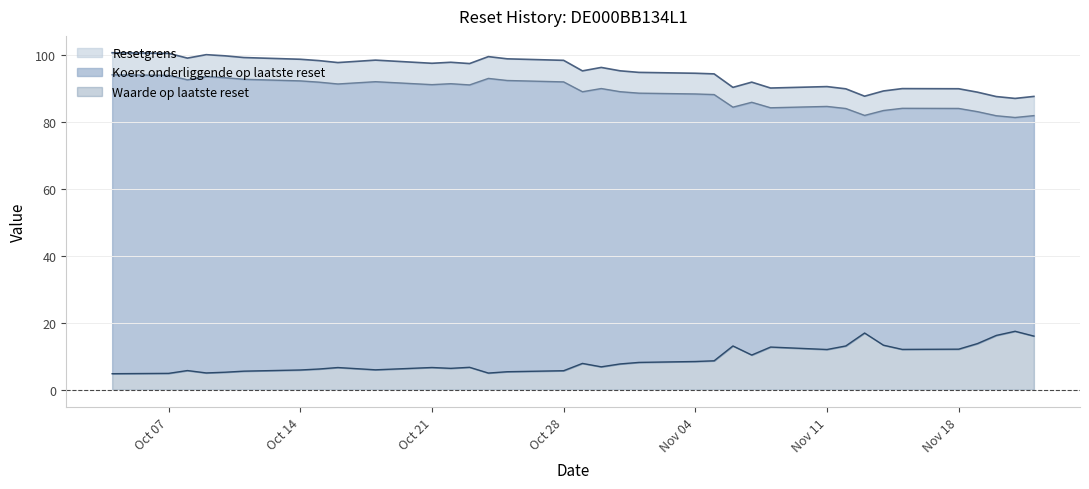

At which category is the sum across all series the highest?

2024-10-04